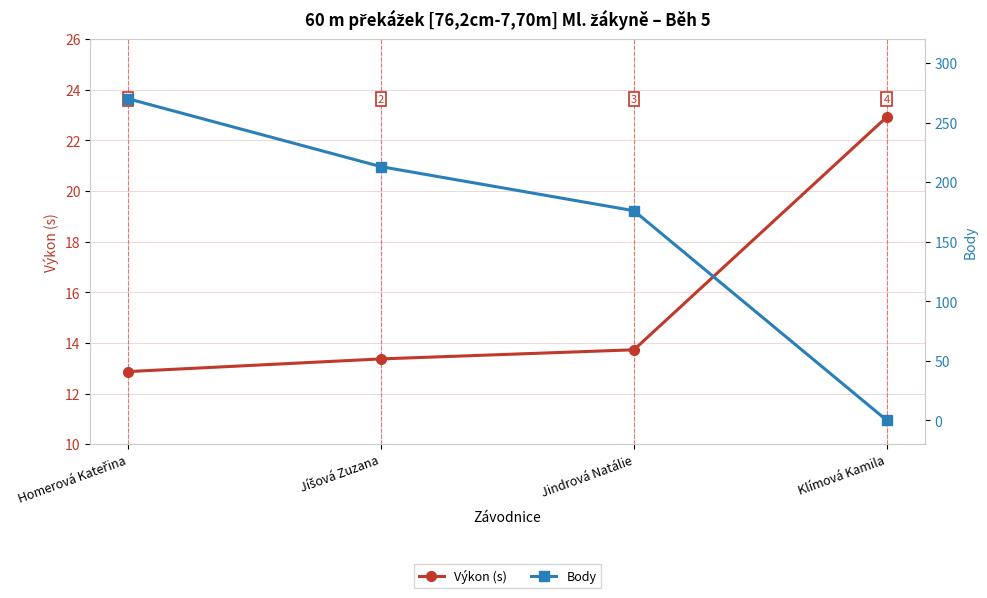

What is the highest value of the Výkon (s) series?

22.9